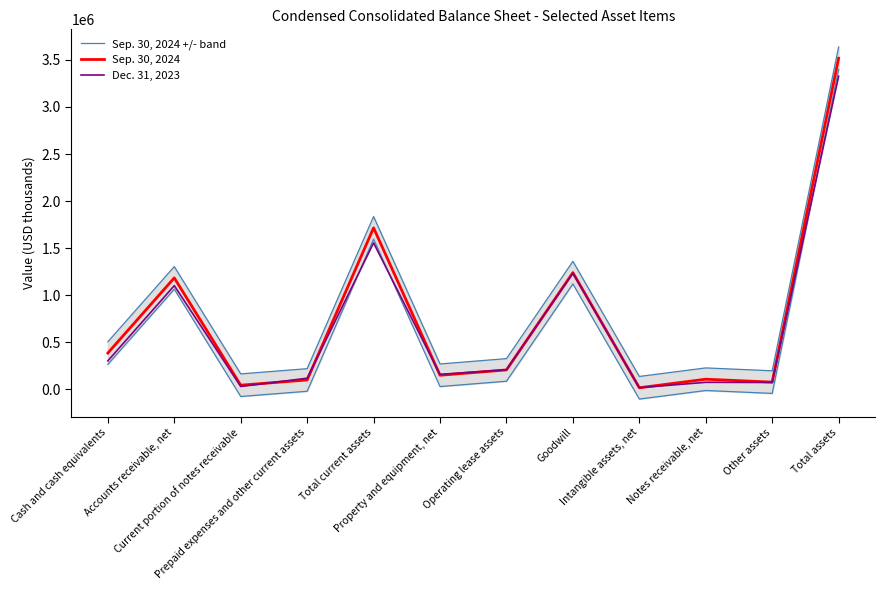

Where is Dec. 31, 2023 nearest to the value 1672081?

Total current assets